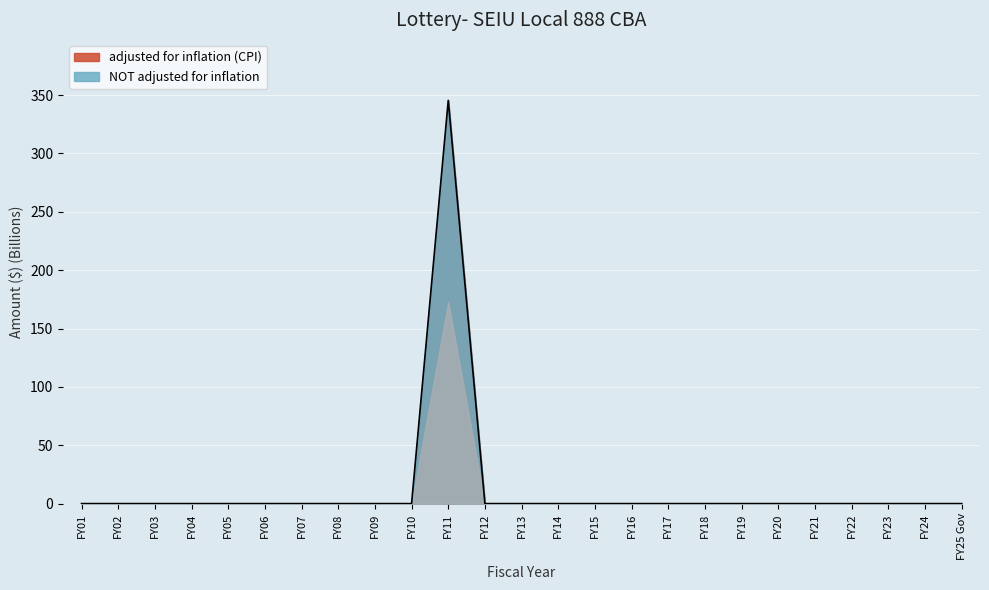

What is the average value?

13.8